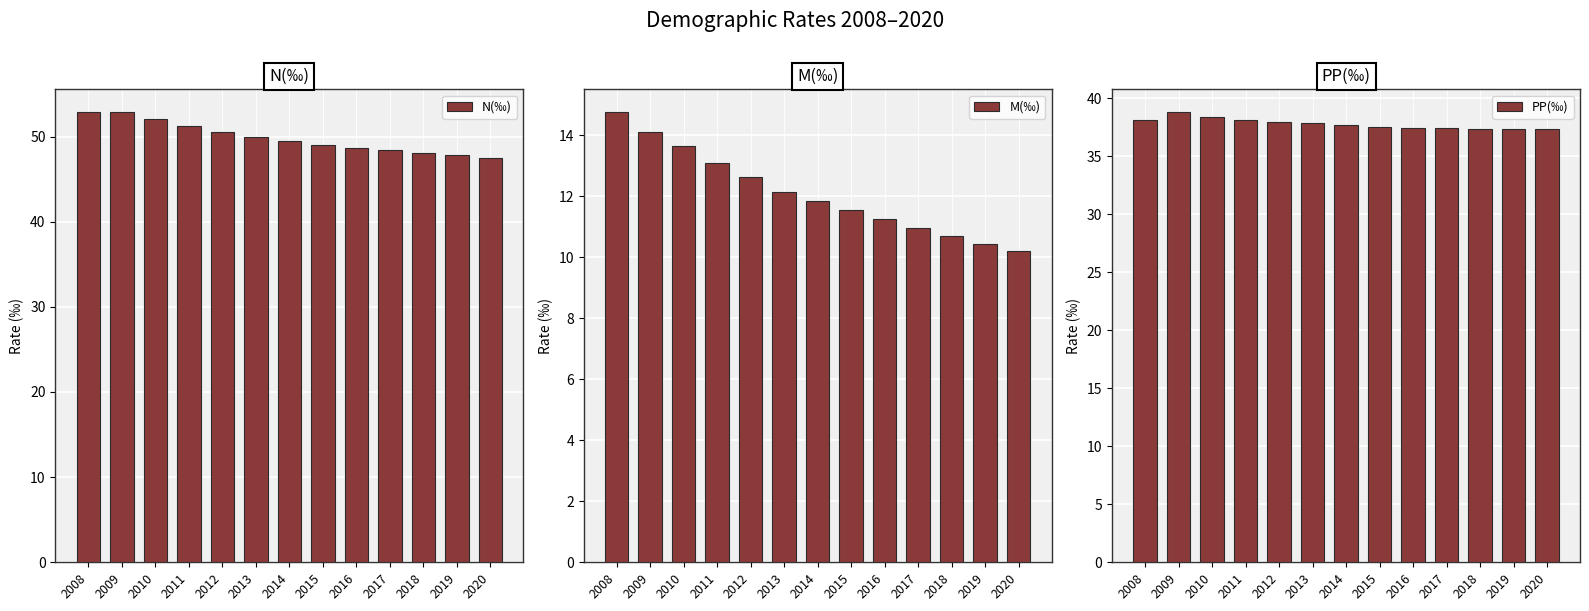

What is the minimum value for PP(‰)?

37.3